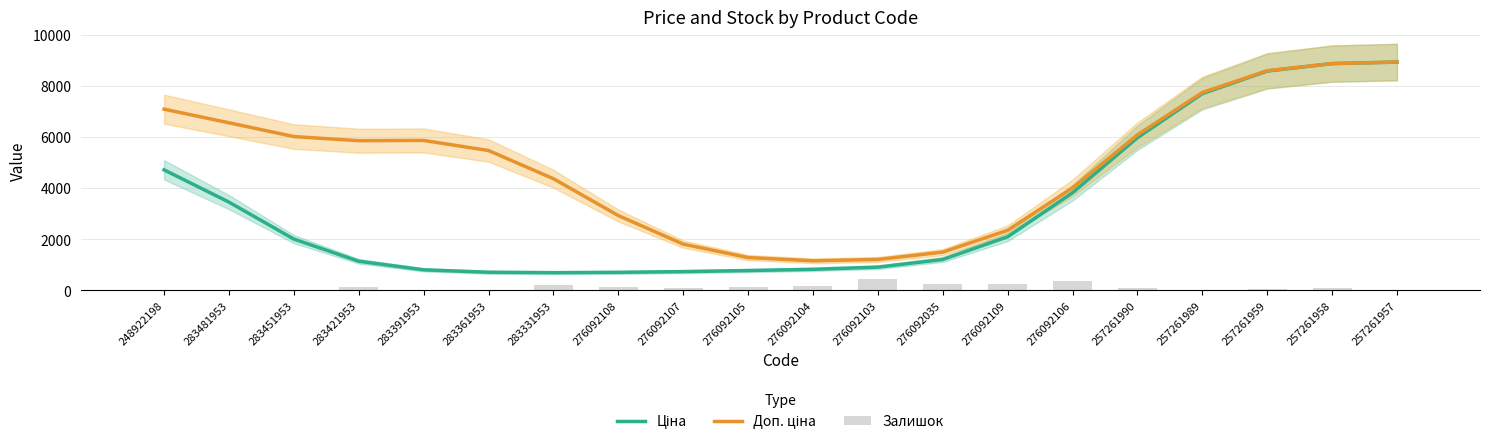

Reading left to right, what are all the values shown in this chart?

Ціна: 248922198=4710.7	283481953=3449.9	283451953=2004.7	283421953=1138.5	283391953=803.8	283361953=708.5	283331953=692.4	276092108=704.9	276092107=733.4	276092105=775.0	276092104=822.8	276092103=907.9	276092035=1207.7	276092109=2093.7	276092106=3816.0	257261990=5966.5	257261989=7688.5	257261959=8572.6	257261958=8863.7	257261957=8924.4
Доп. ціна: 248922198=7082.9	283481953=6551.2	283451953=6012.4	283421953=5850.2	283391953=5860.8	283361953=5466.8	283331953=4364.9	276092108=2925.5	276092107=1808.3	276092105=1283.0	276092104=1156.4	276092103=1208.4	276092035=1495.1	276092109=2348.5	276092106=4006.7	257261990=6077.1	257261989=7734.9	257261959=8586.1	257261958=8866.3	257261957=8924.7
Залишок: 248922198=11.0	283481953=24.0	283451953=2.0	283421953=113.0	283391953=8.0	283361953=19.0	283331953=202.0	276092108=144.0	276092107=107.0	276092105=149.0	276092104=167.0	276092103=446.0	276092035=268.0	276092109=231.0	276092106=362.0	257261990=77.0	257261989=6.0	257261959=50.0	257261958=81.0	257261957=27.0